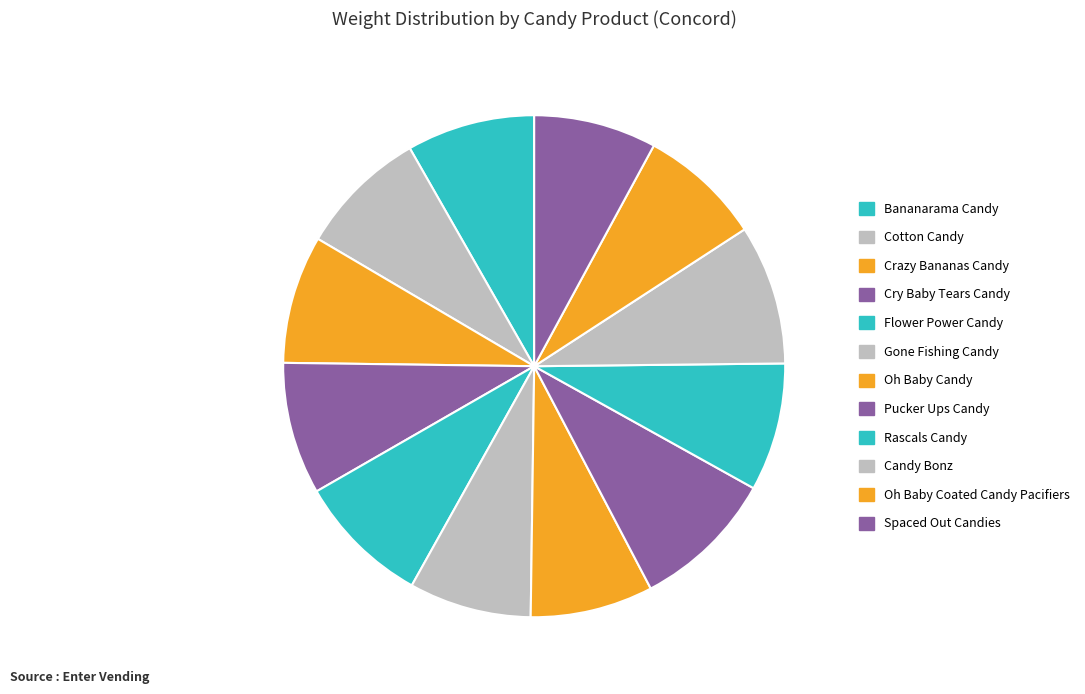

What portion of the pie excludes Rascals Candy?

92.4%